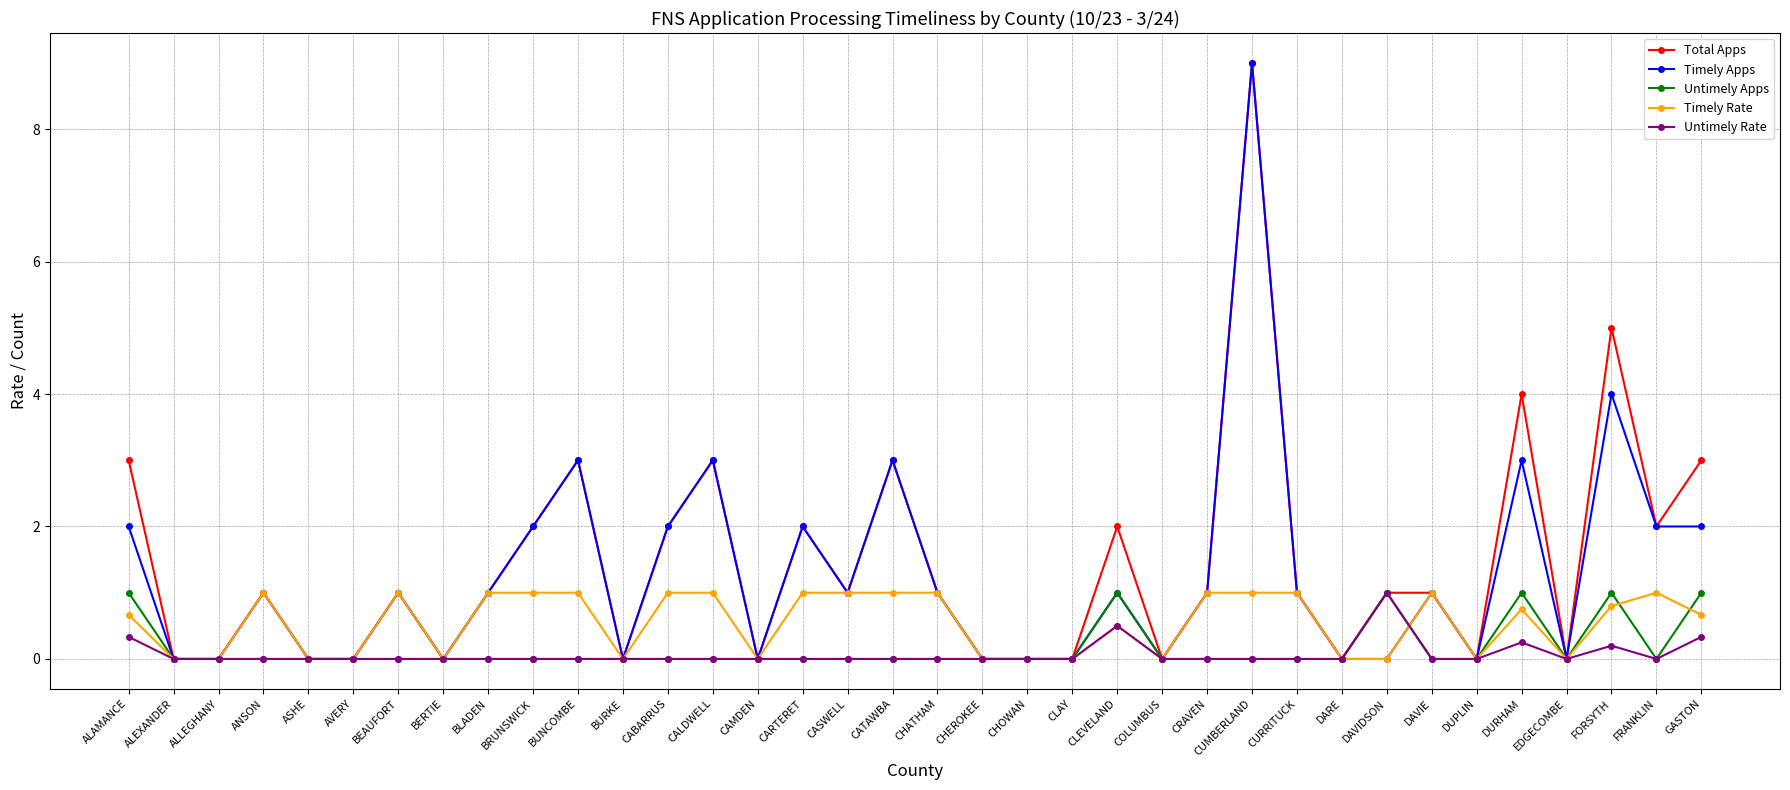

What is the label of the 11th point from the right?

CUMBERLAND